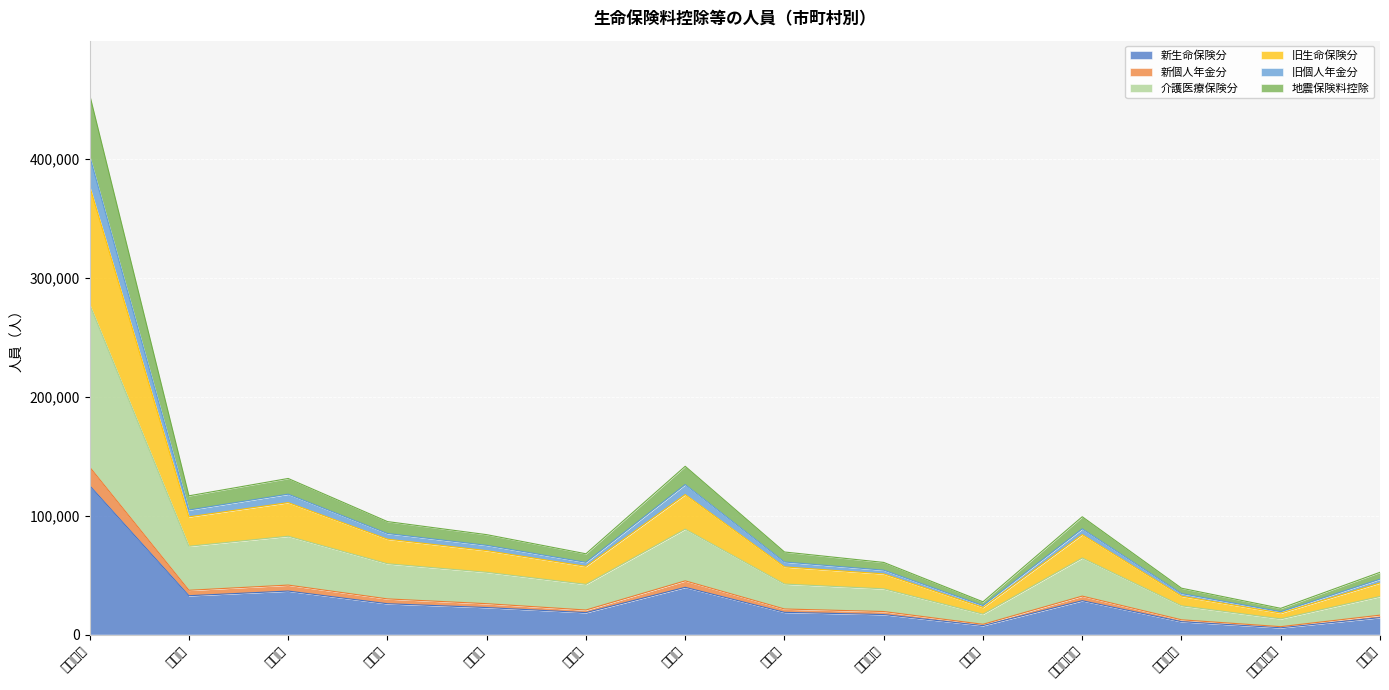

True or false: 新個人年金分 and 新生命保険分 cross at least once.

False